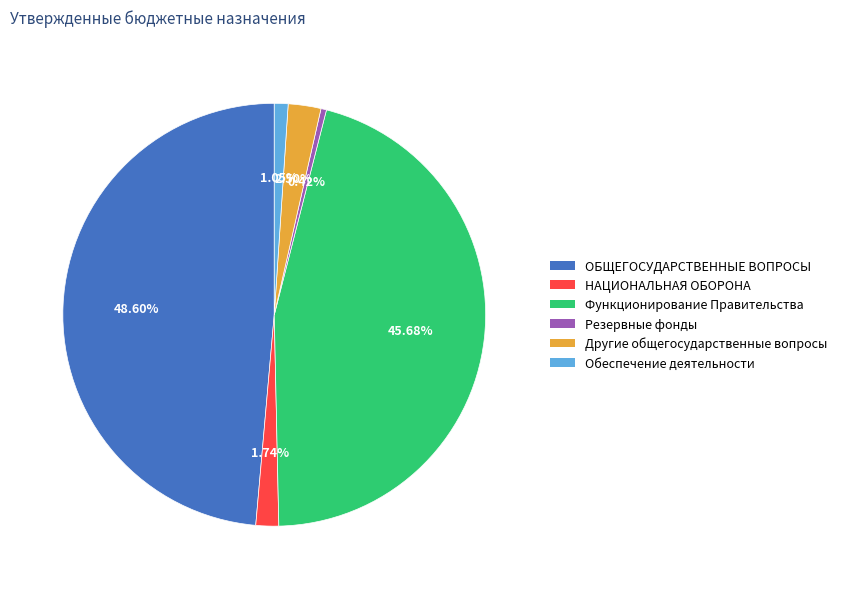

Is there a majority slice in this chart?

No